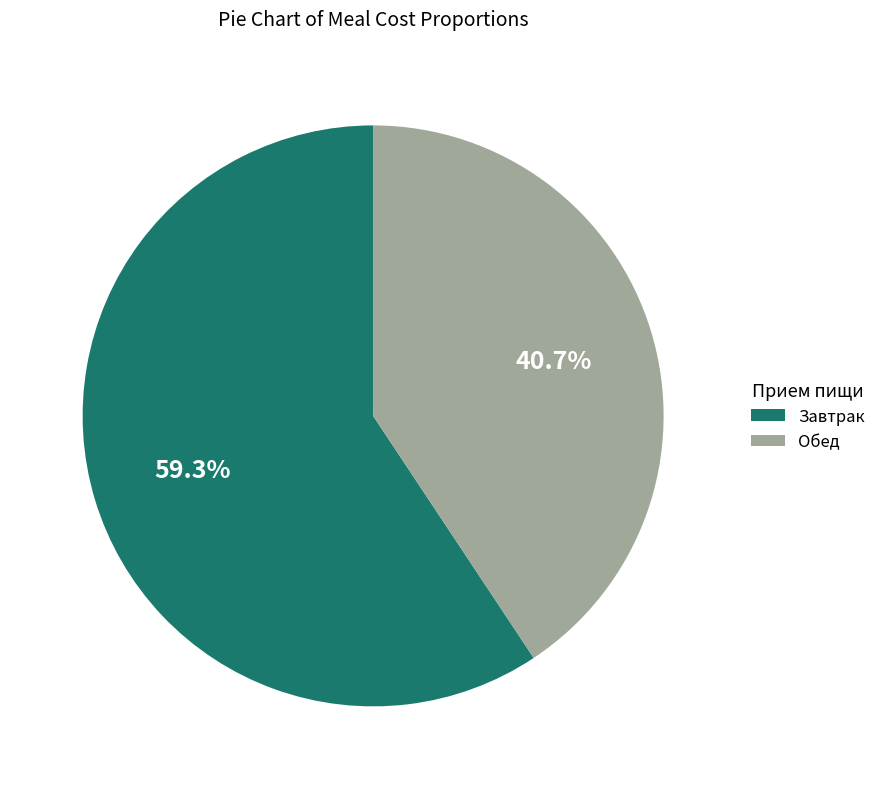

Is it true that Завтрак is 59% of the pie?

True